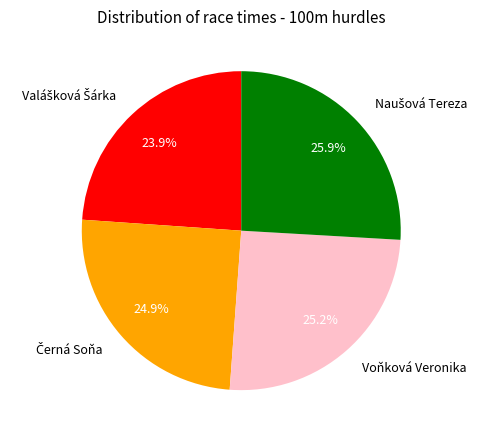

Is there a majority slice in this chart?

No